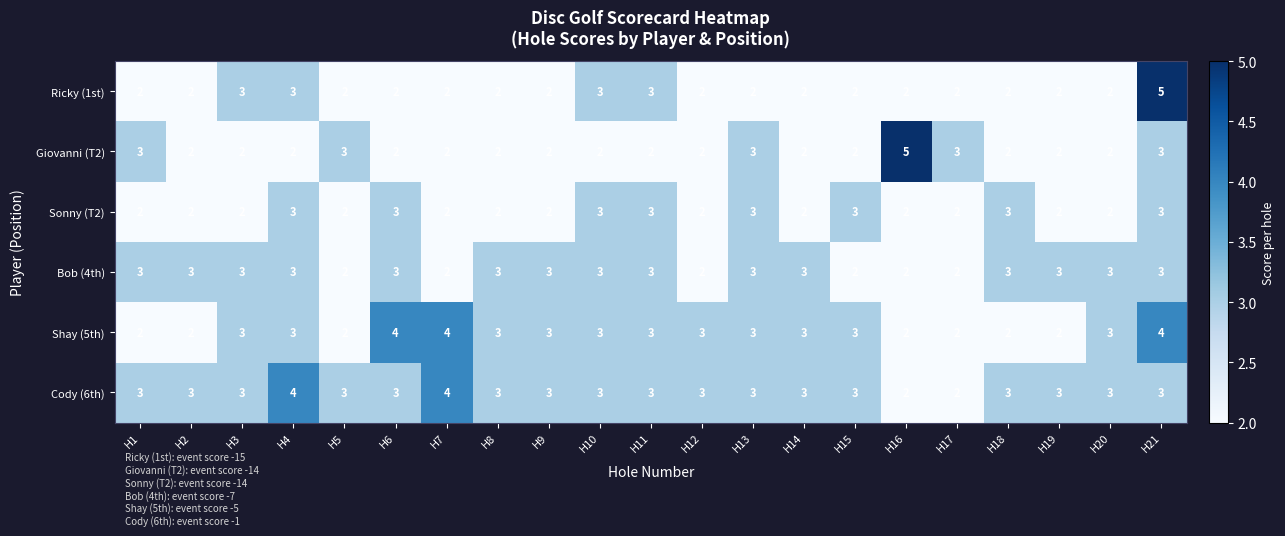

Count the Cody (6th) values in the range 3 to 4.

19